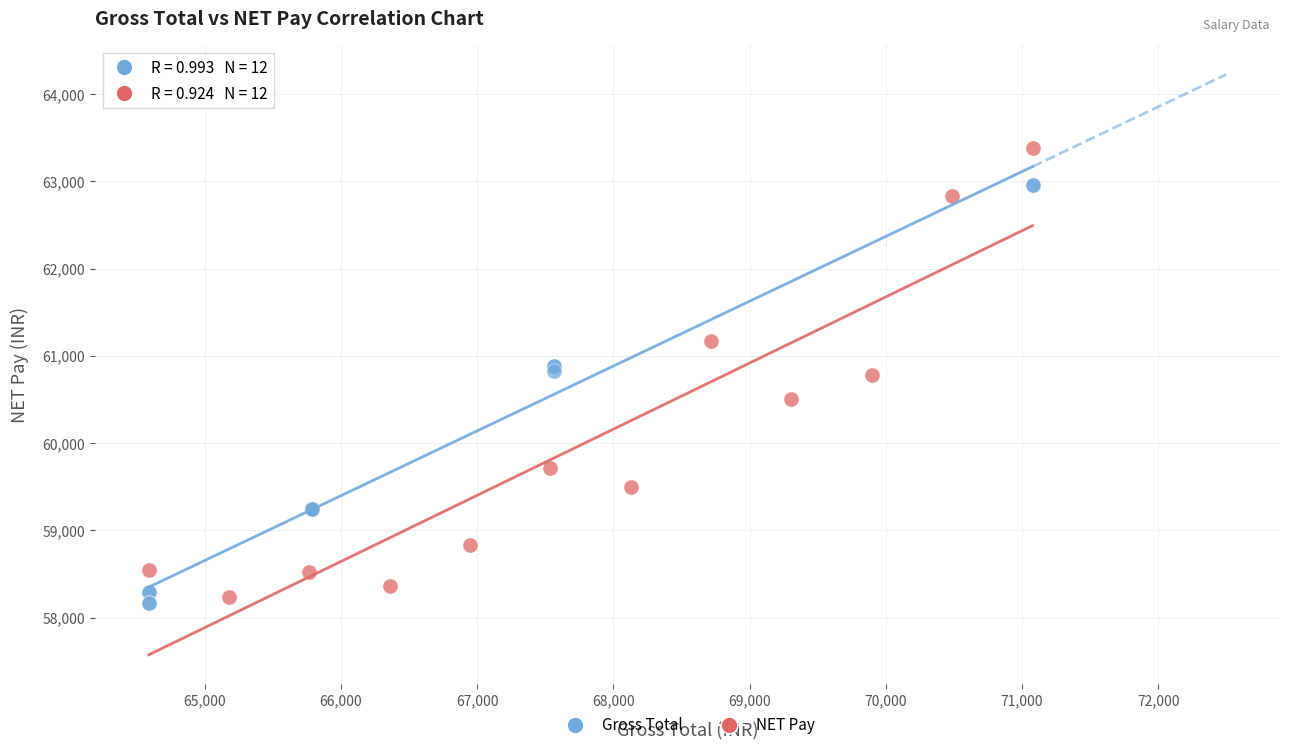

Which series reaches the maximum Y coordinate?

NET Pay